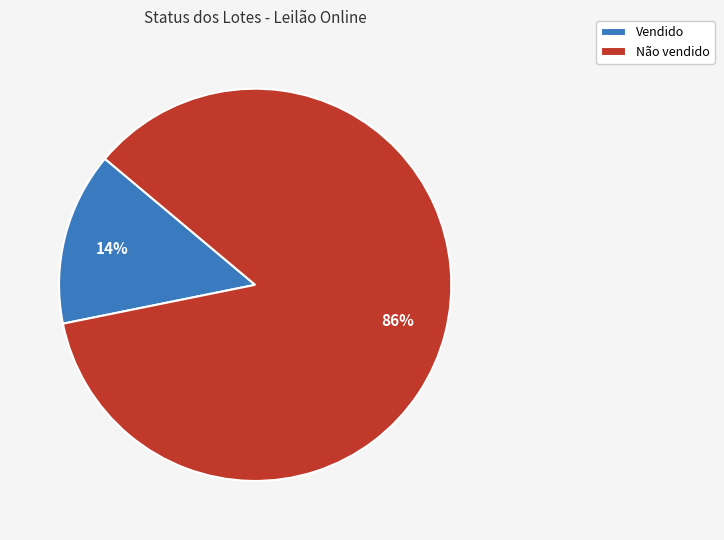

Between Não vendido and Vendido, which is larger?

Não vendido